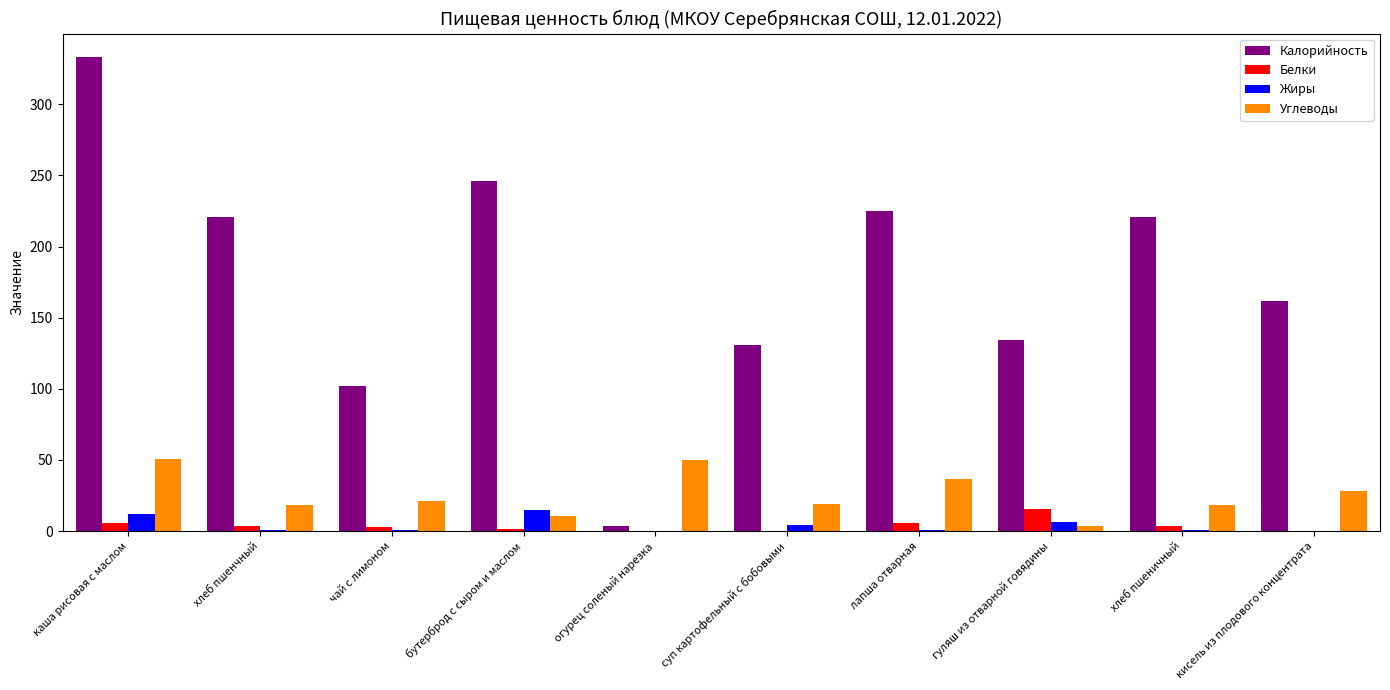

What are all the series names shown in the legend?

Калорийность, Белки, Жиры, Углеводы